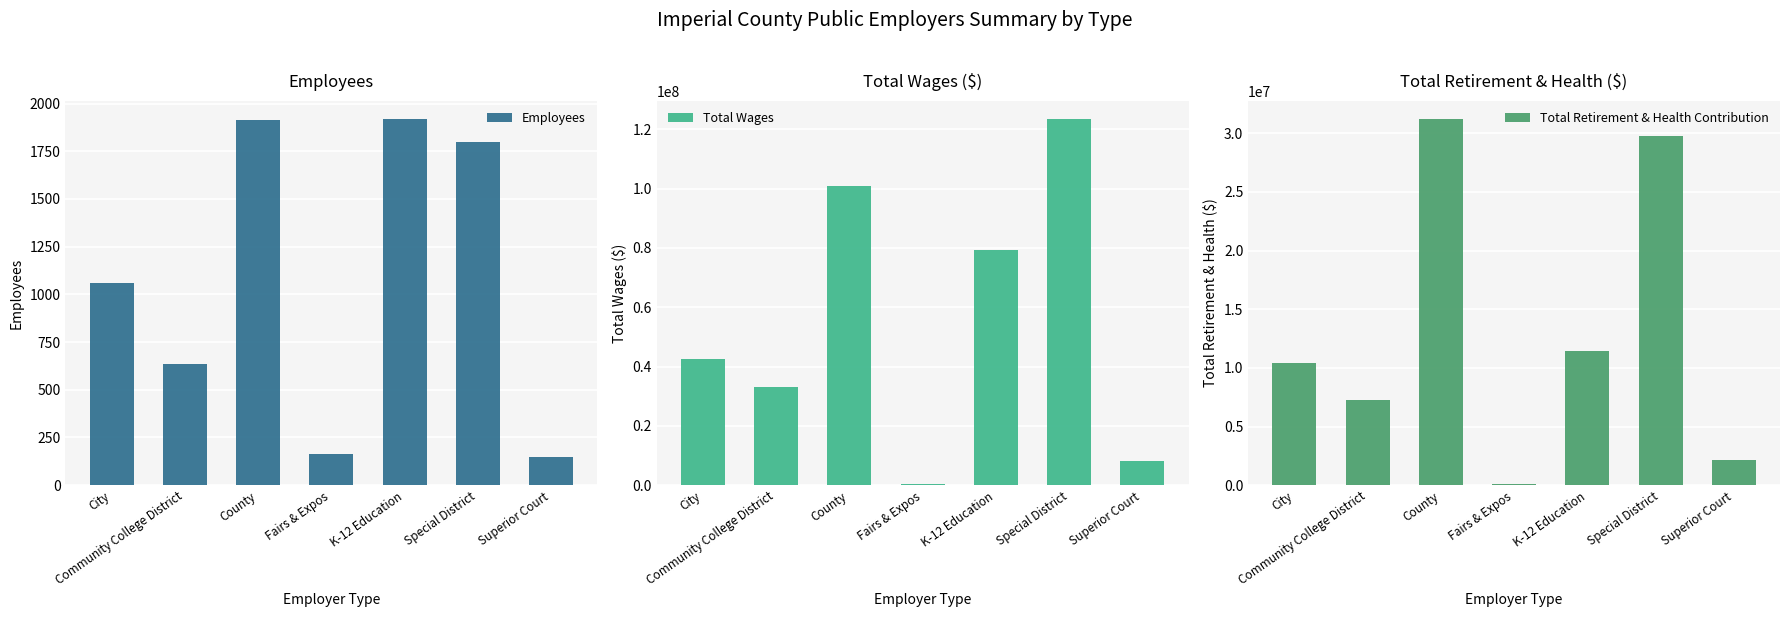

Where is Total Wages nearest to the value 61937160?

K-12 Education